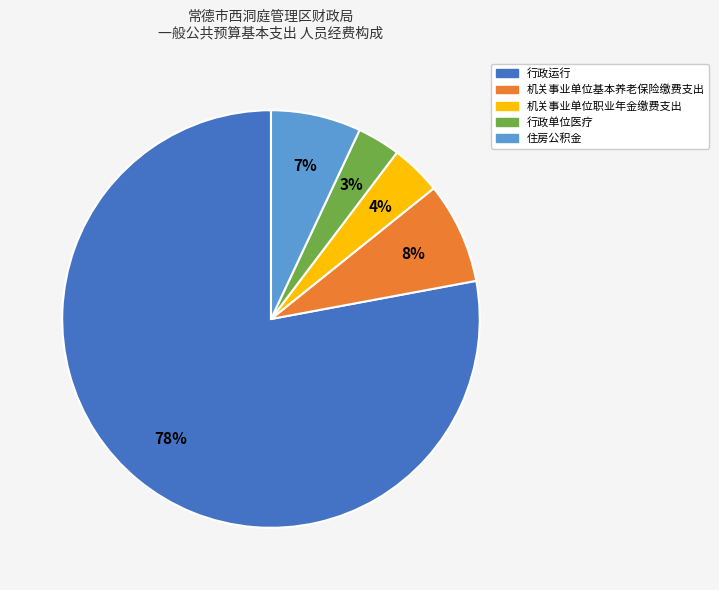

To the nearest percent, what is the difference between the 行政单位医疗 and 机关事业单位基本养老保险缴费支出 slice percentages?

5%